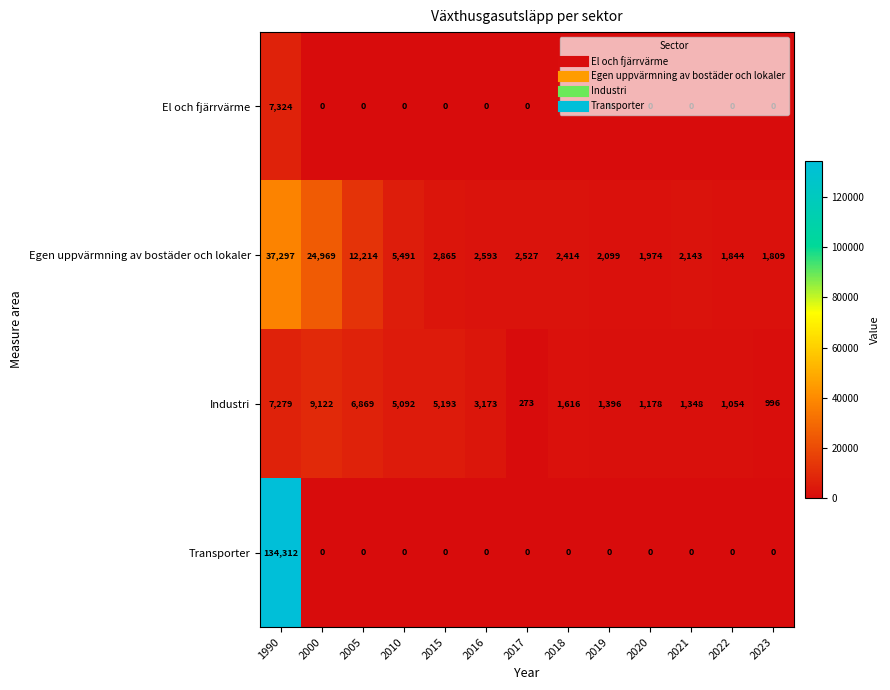

Read the Egen uppvärmning av bostäder och lokaler value at 2020, to the nearest 10.

1970